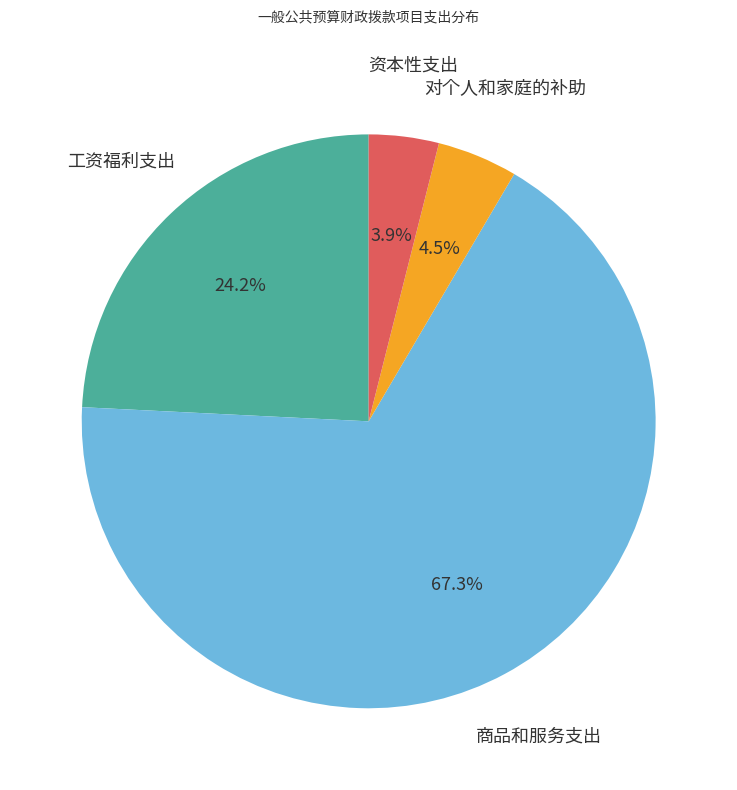

Do 资本性支出 and 工资福利支出 together represent more than half of the pie?

No